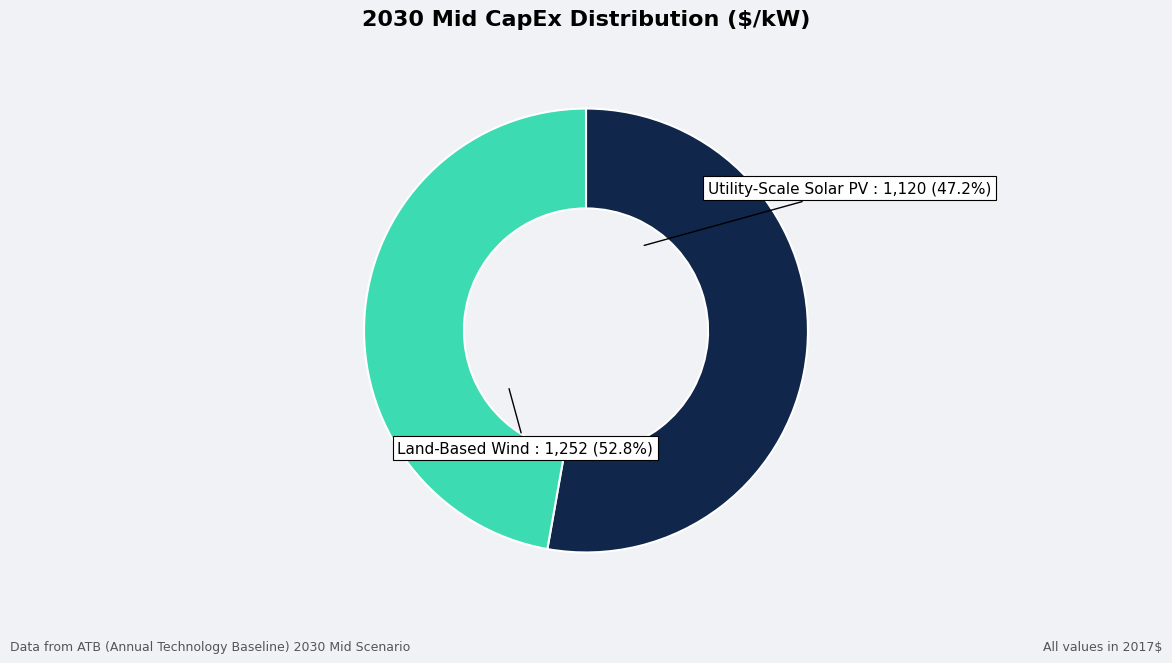

What is the change in value from Land-Based Wind (Mid CapEx 2030) to Utility-Scale Solar PV (Mid CapEx 2030)?

-132.1